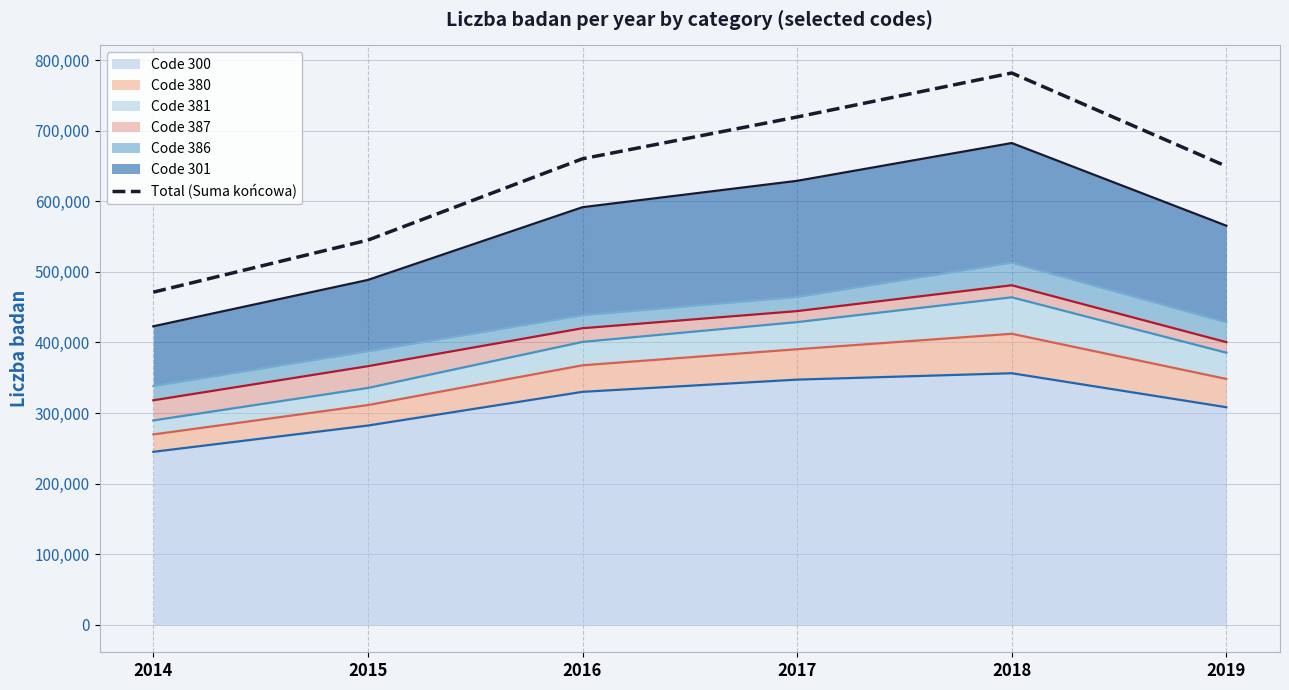

At which category does the data reach its first local peak?

2018